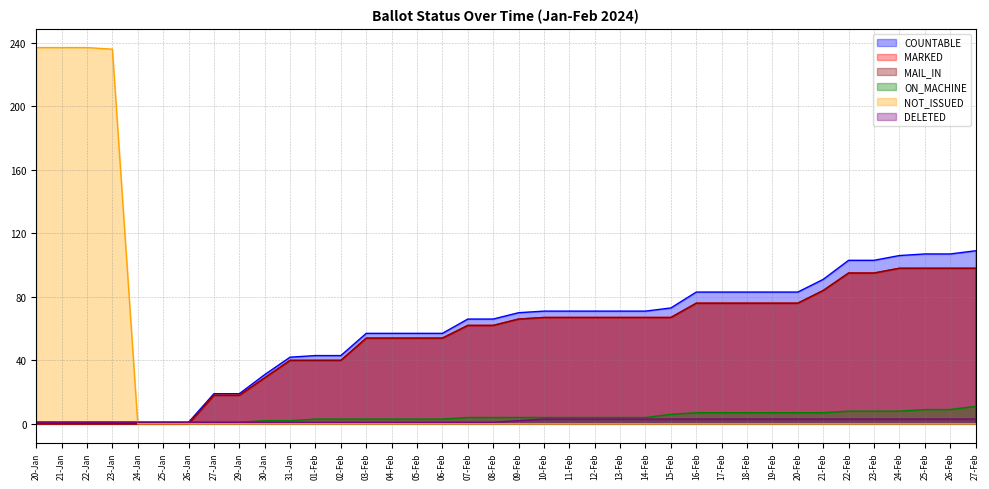

Between 21-Feb and 27-Feb, which series saw the biggest shift?

COUNTABLE